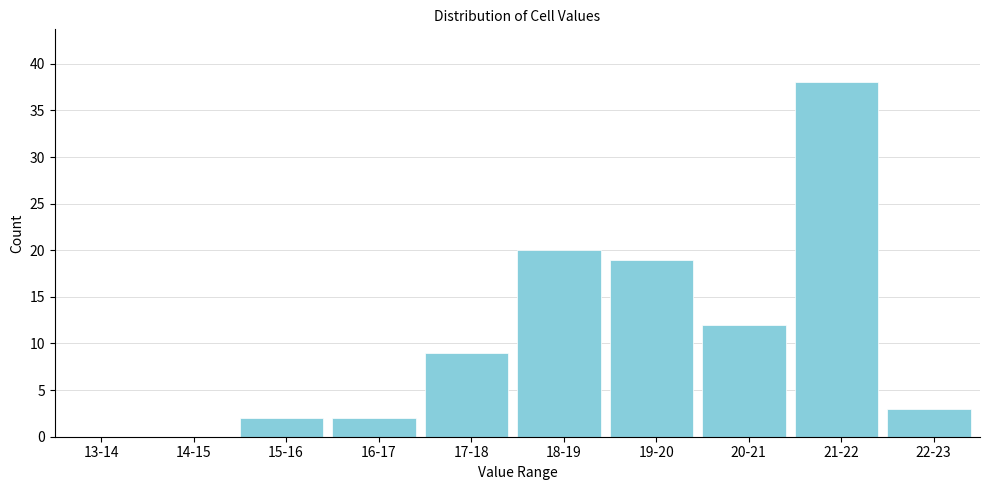

Reading right to left, transcribe all the data shown in this chart.

22-23=3	21-22=38	20-21=12	19-20=19	18-19=20	17-18=9	16-17=2	15-16=2	14-15=0	13-14=0